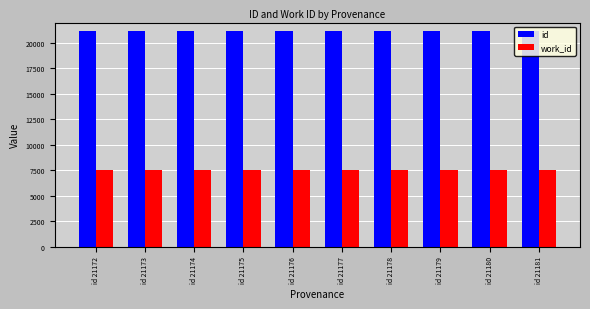

What is the average value of the work_id series?

7486